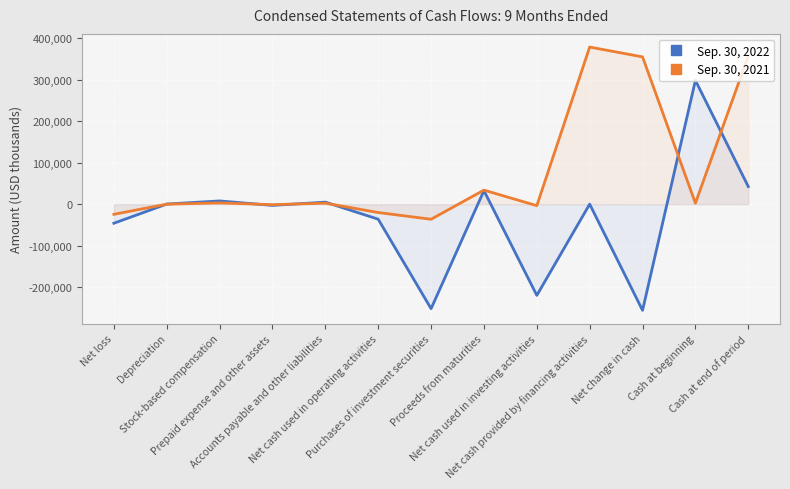

Is the value of Sep. 30, 2022 at Net cash provided by financing activities greater than the value of Sep. 30, 2021 at Net cash used in operating activities?

Yes